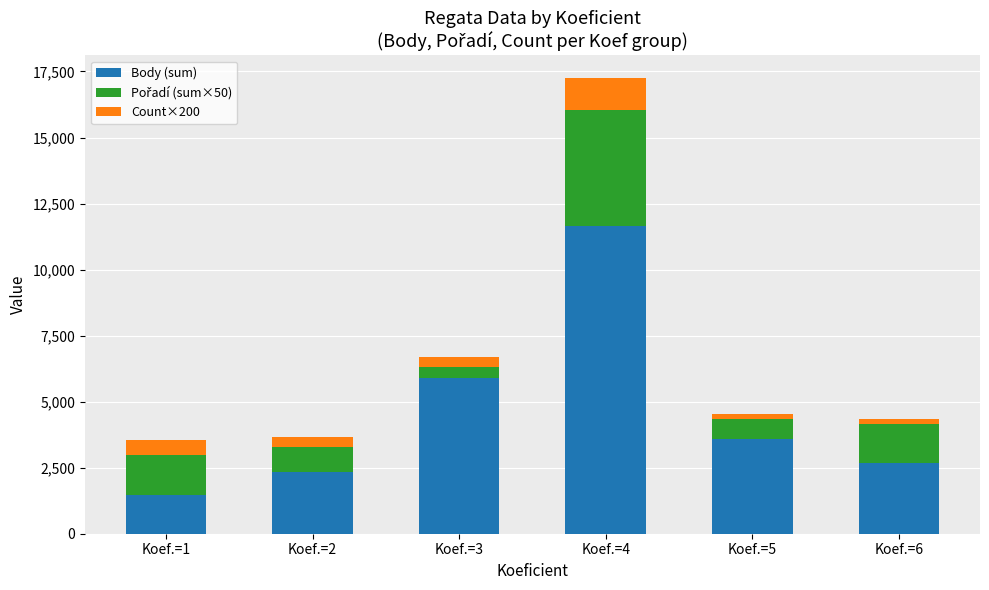

Reading right to left, what are the values for Body (sum)?

Koef.=6=2661	Koef.=5=3587	Koef.=4=11646	Koef.=3=5896	Koef.=2=2319	Koef.=1=1463